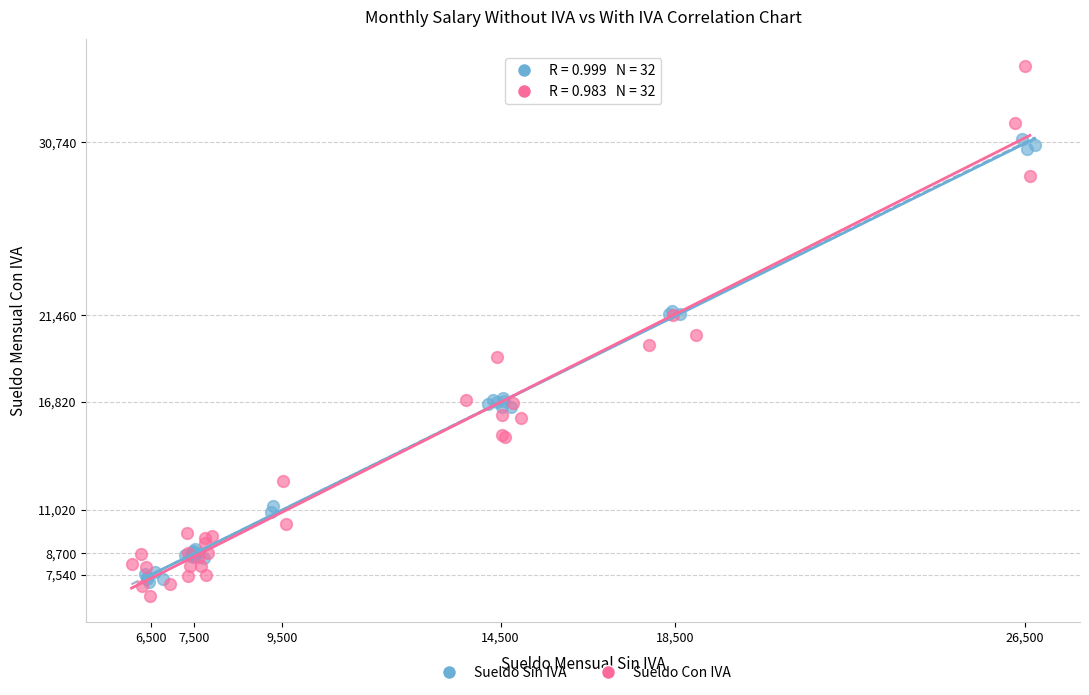

Which series has the widest spread of Y values?

Sueldo Con IVA